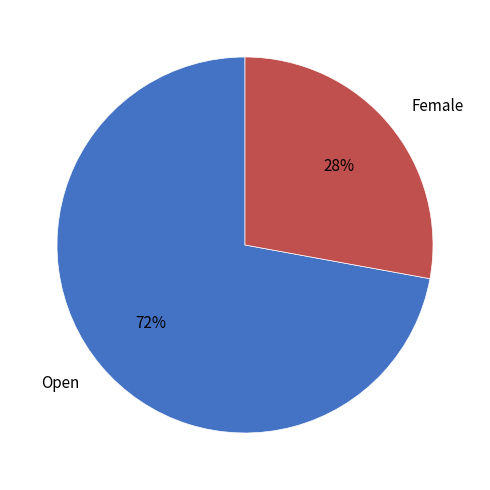

Which category has the biggest portion of the pie?

Open